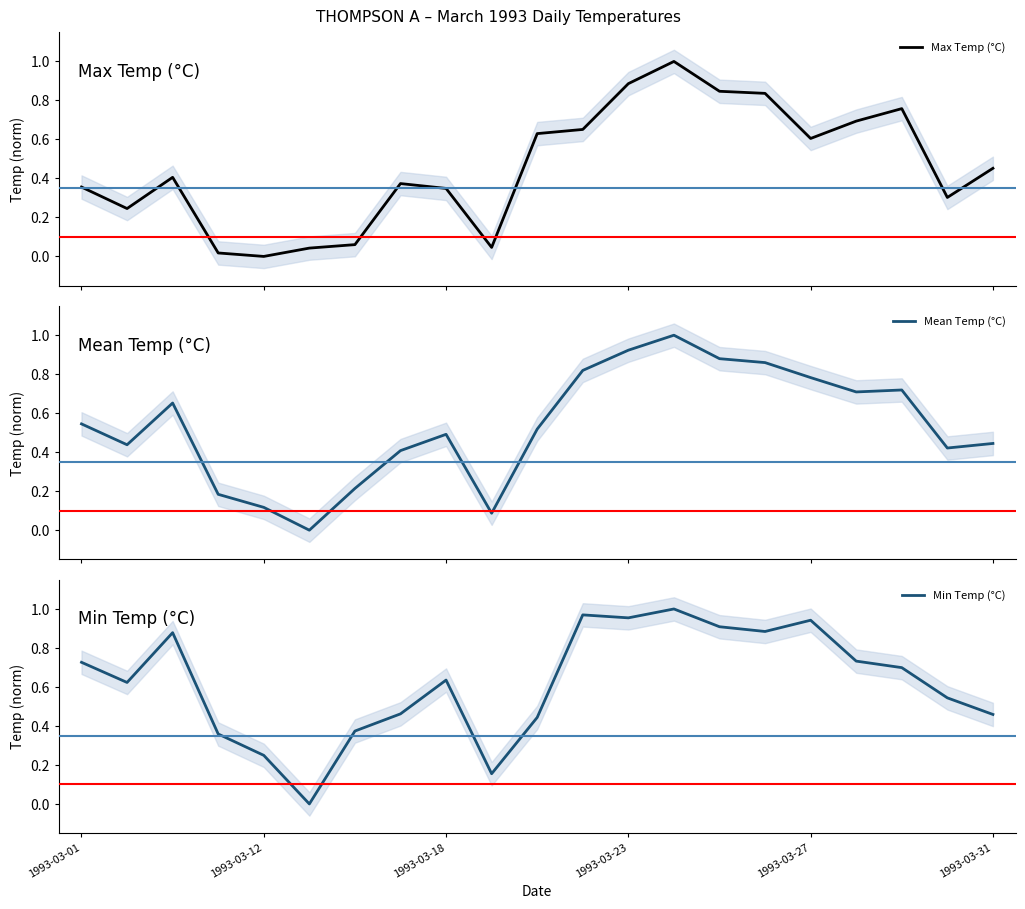

In Mean Temp (°C), how many points are lower than both neighbors (excluding endpoints)?

5